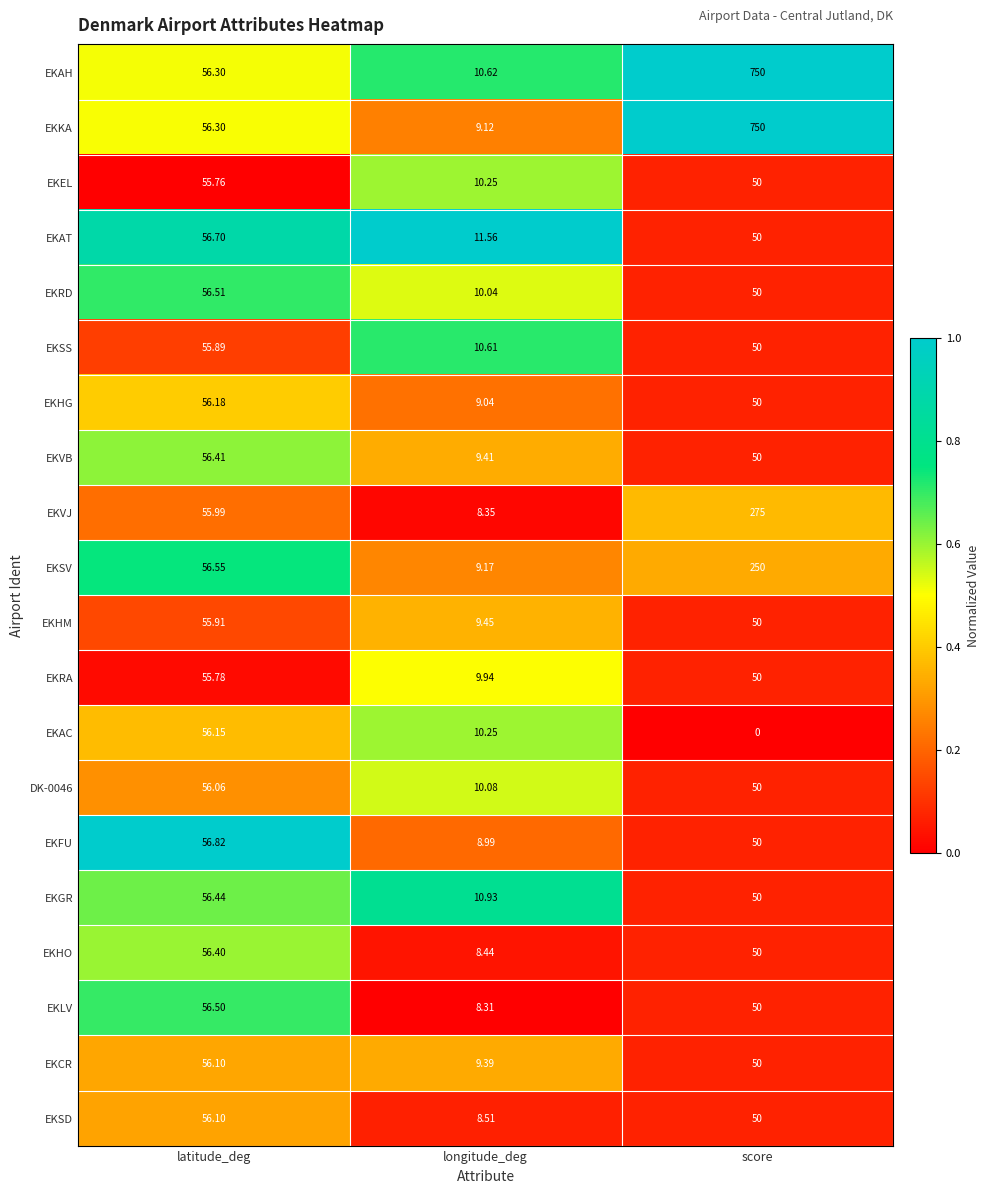

Which series has the largest range (max minus min)?

EKKA